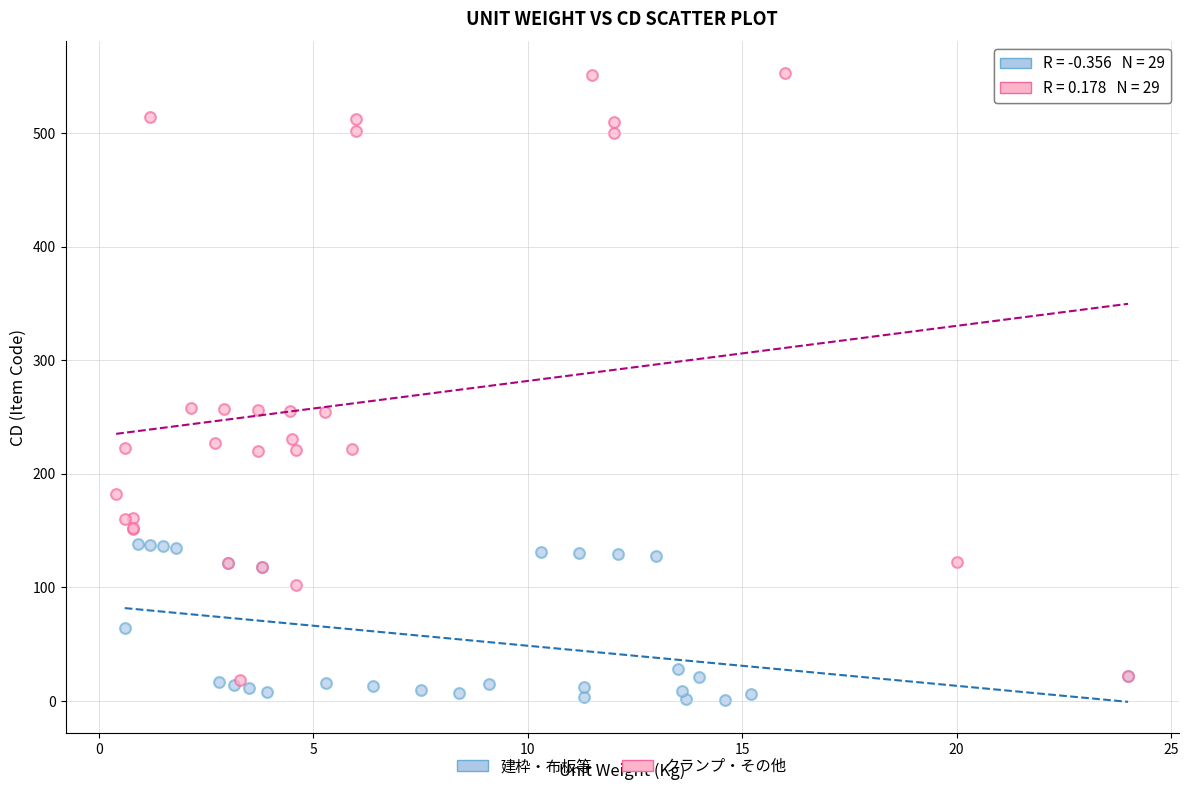

Which series reaches the minimum Y coordinate?

建枠・布板等